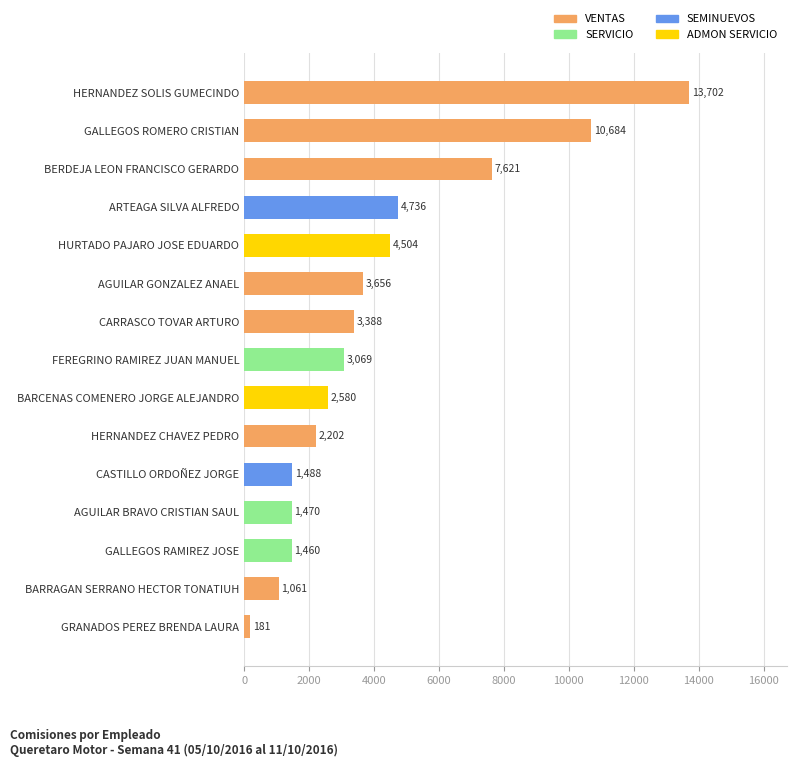

At which category does the chart reach its minimum across all series?

GRANADOS PEREZ BRENDA LAURA